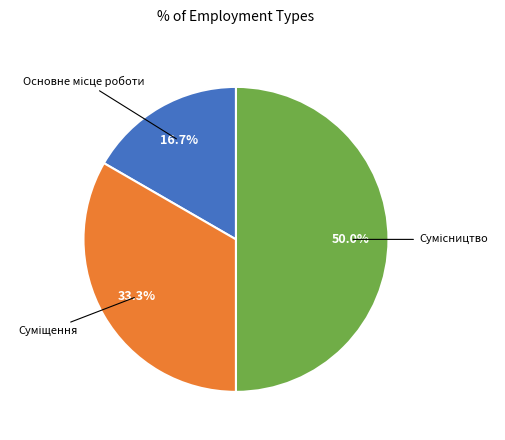

How many slices are in this pie chart?

3